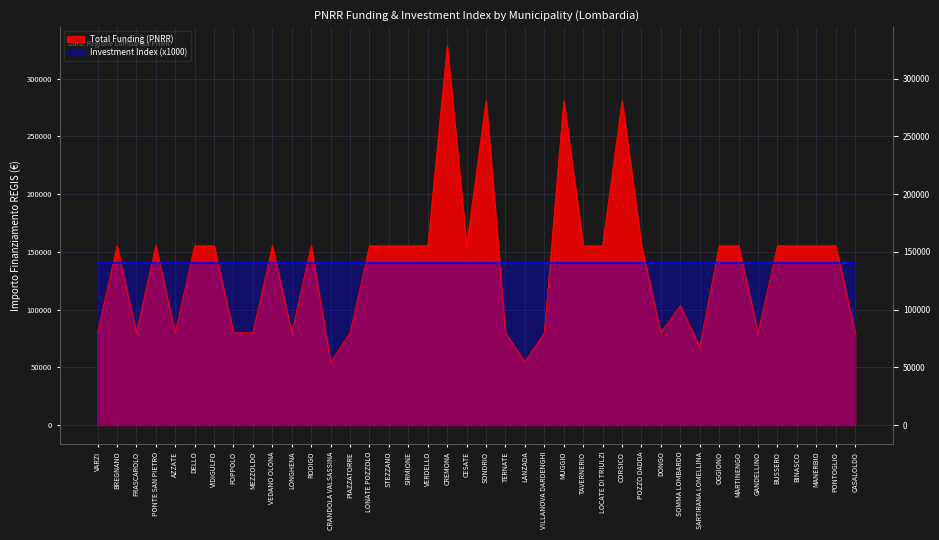

Read the value at MARTINENGO, to the nearest 50.

155250